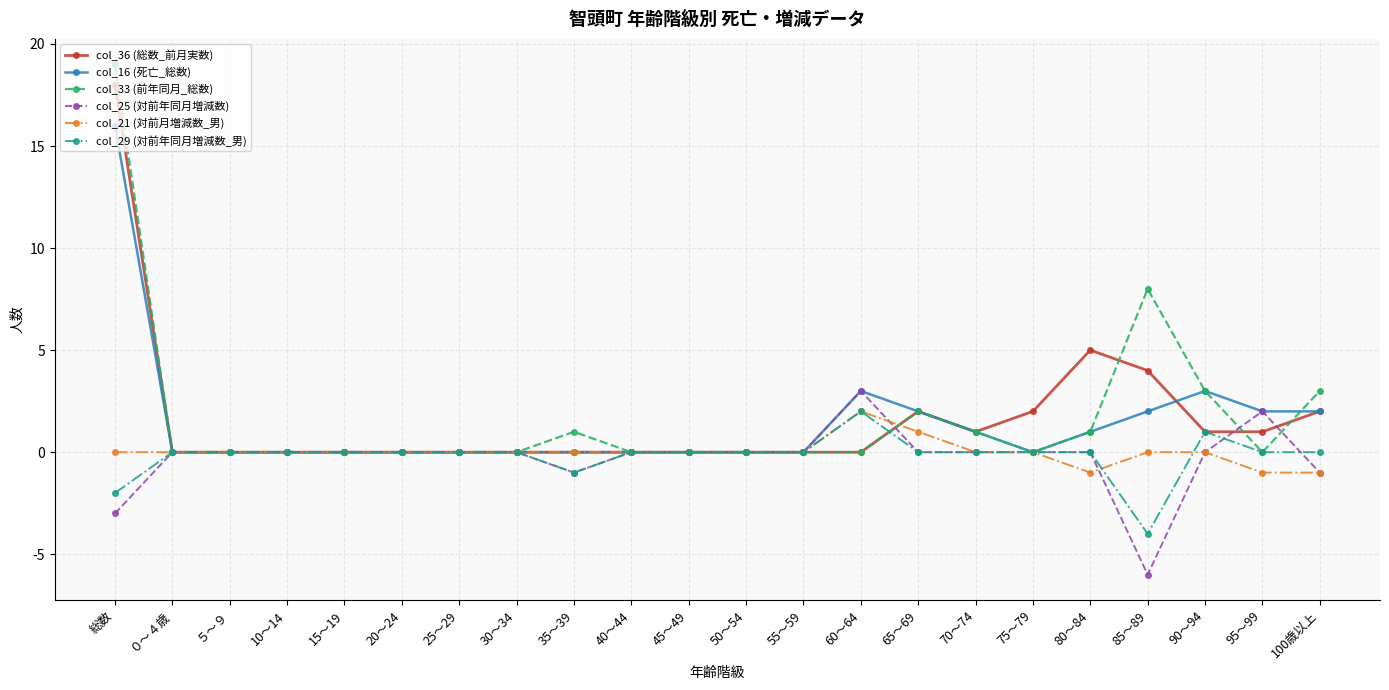

Which label corresponds to the smallest value in the chart?

85～89